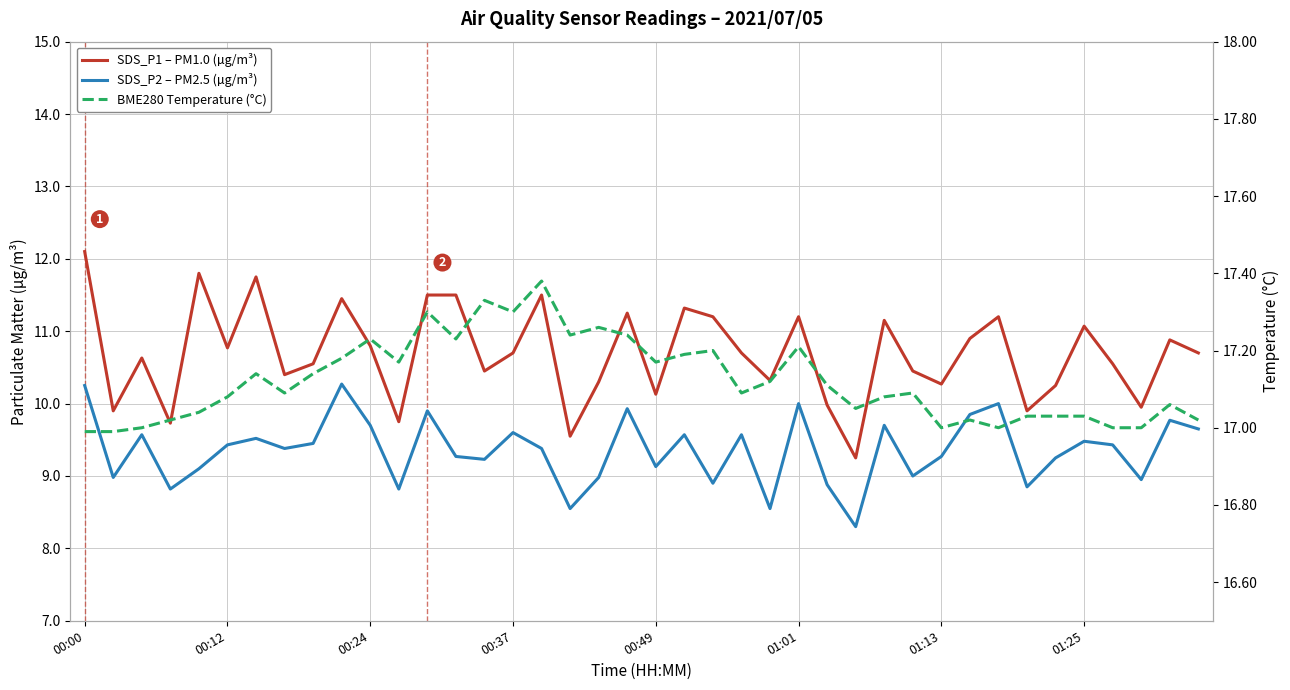

True or false: BME280 Temperature (°C) and SDS_P1 – PM1.0 (µg/m³) intersect in this chart.

False